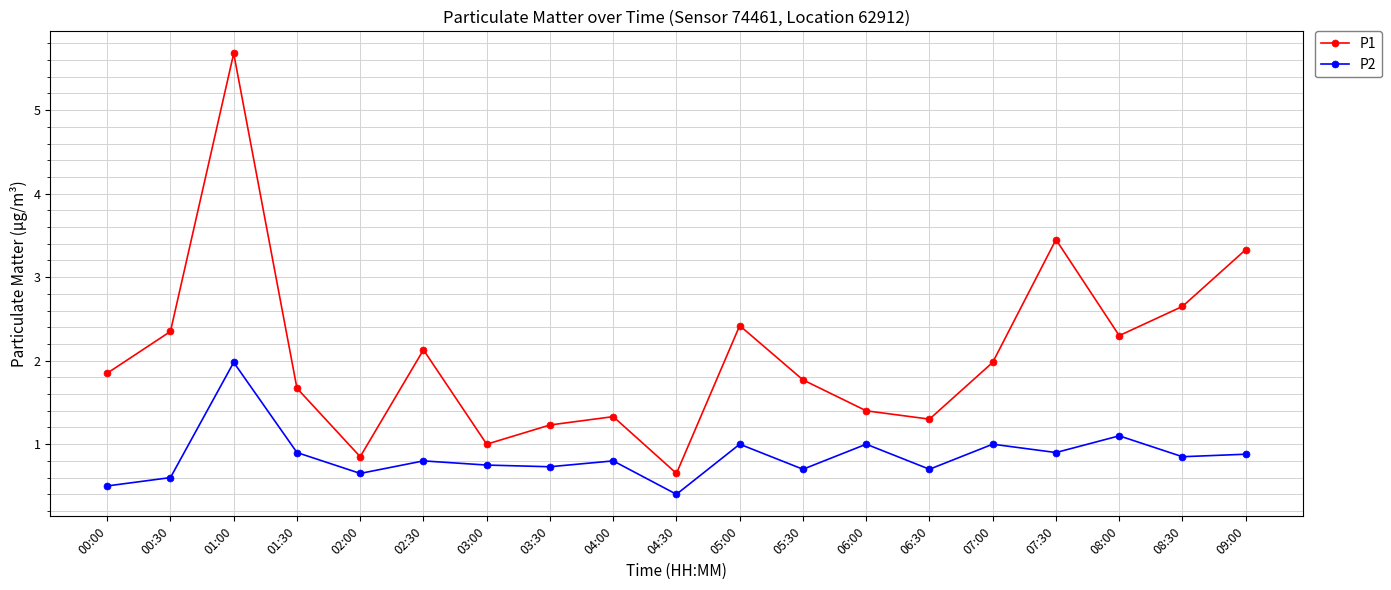

Where is the first local maximum for P2?

01:00